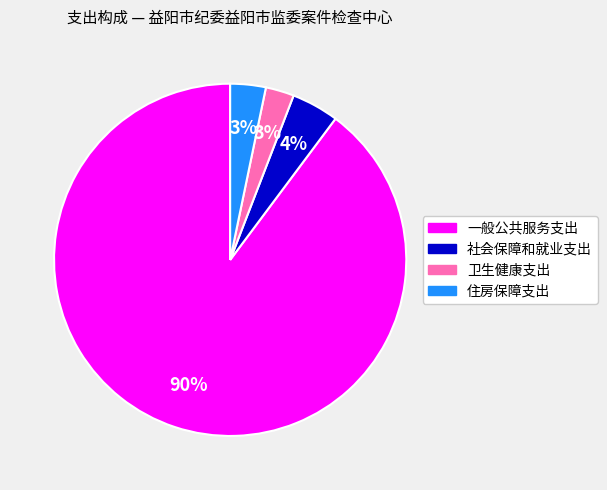

Is the sum of 一般公共服务支出 and 住房保障支出 greater than half?

Yes